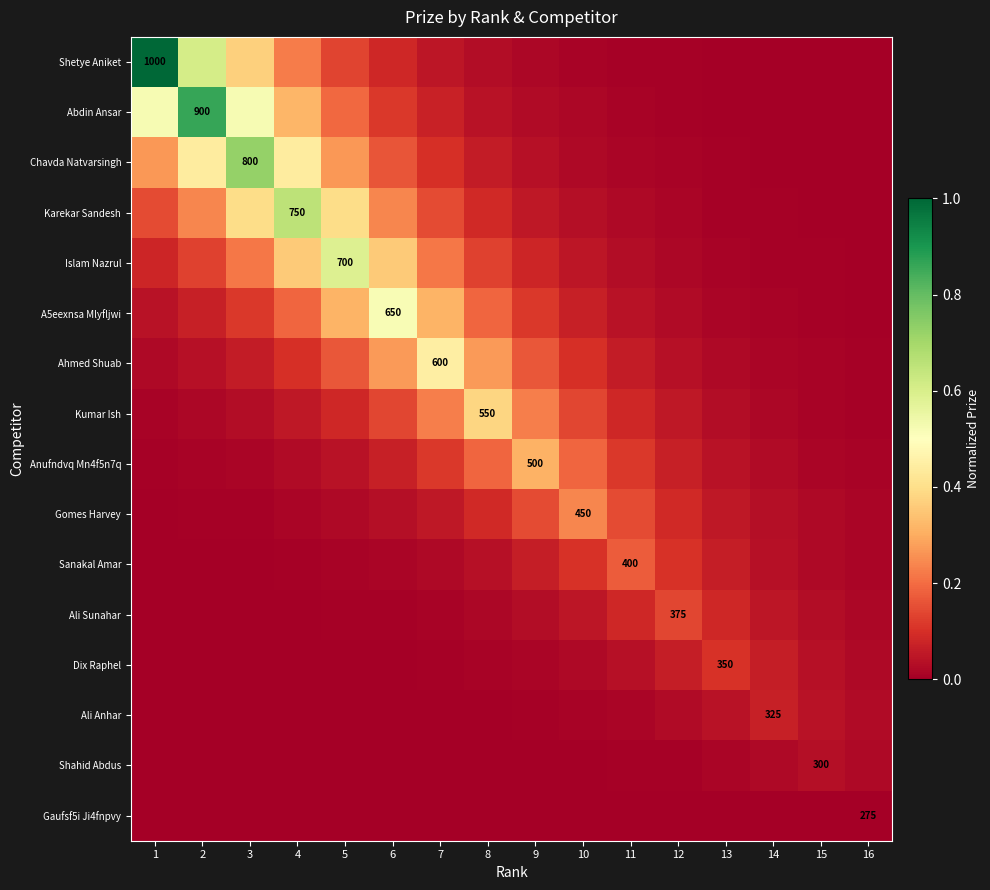

At which category is the sum across all series the highest?

3